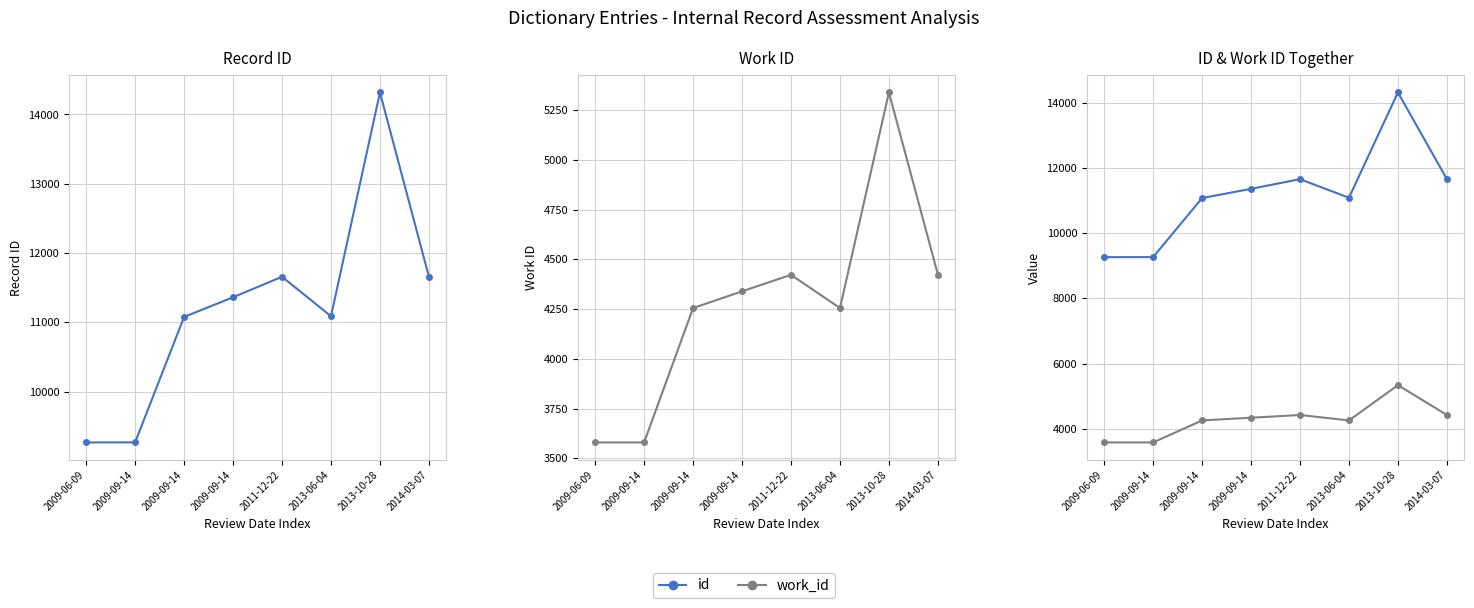

Reading left to right, transcribe all the data shown in this chart.

id: 2009-06-09=9265	2009-09-14=9266	2009-09-14=11077	2009-09-14=11361	2011-12-22=11657	2013-06-04=11087	2013-10-28=14318	2014-03-07=11658
work_id: 2009-06-09=3580	2009-09-14=3580	2009-09-14=4255	2009-09-14=4339	2011-12-22=4422	2013-06-04=4255	2013-10-28=5338	2014-03-07=4423